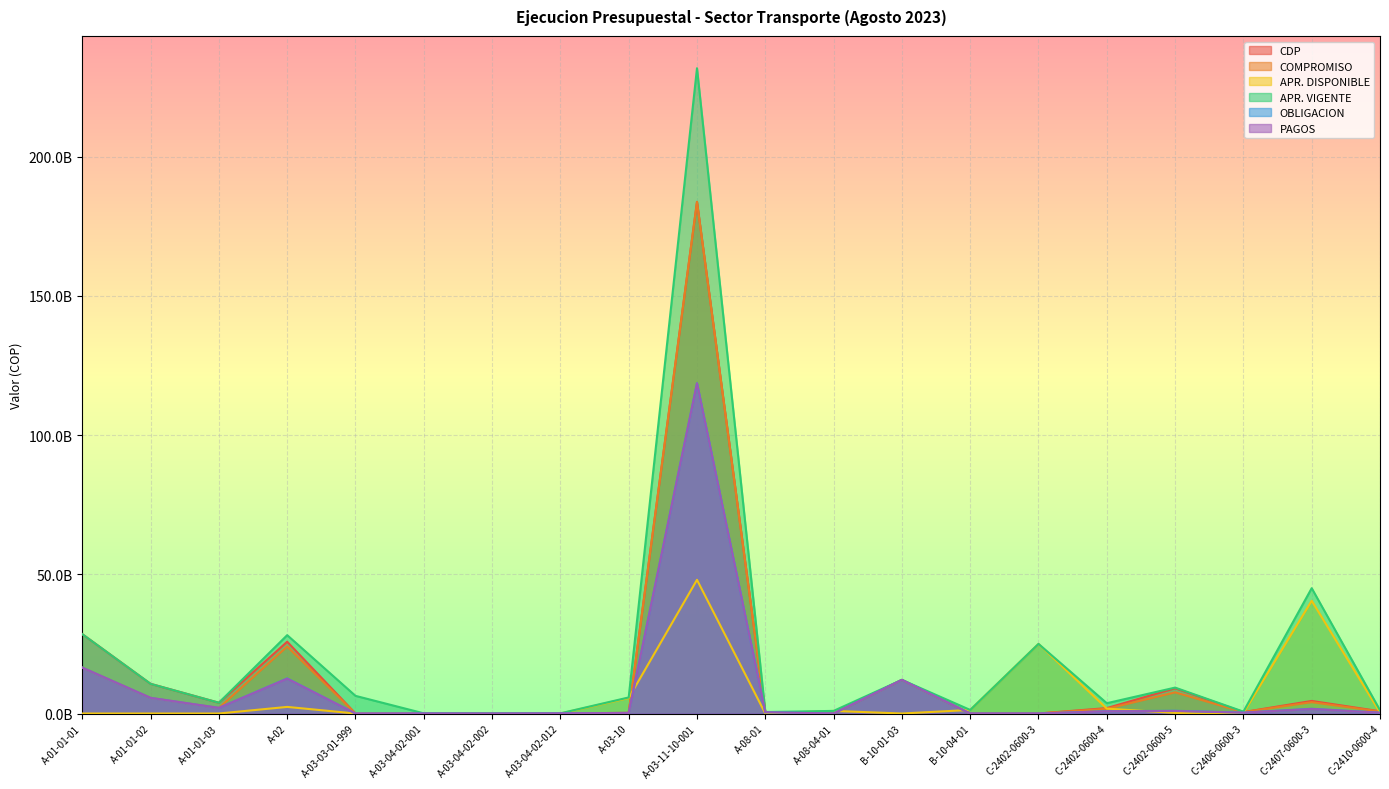

How many lines are shown in the chart?

6